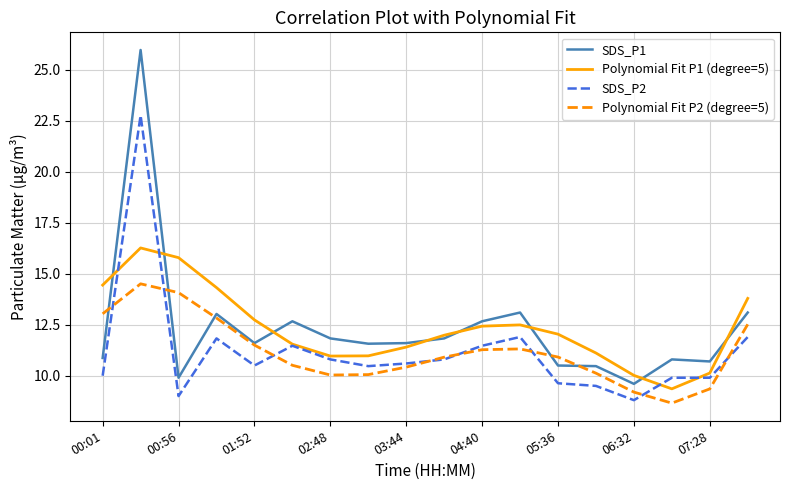

How many distinct data groups are displayed?

4